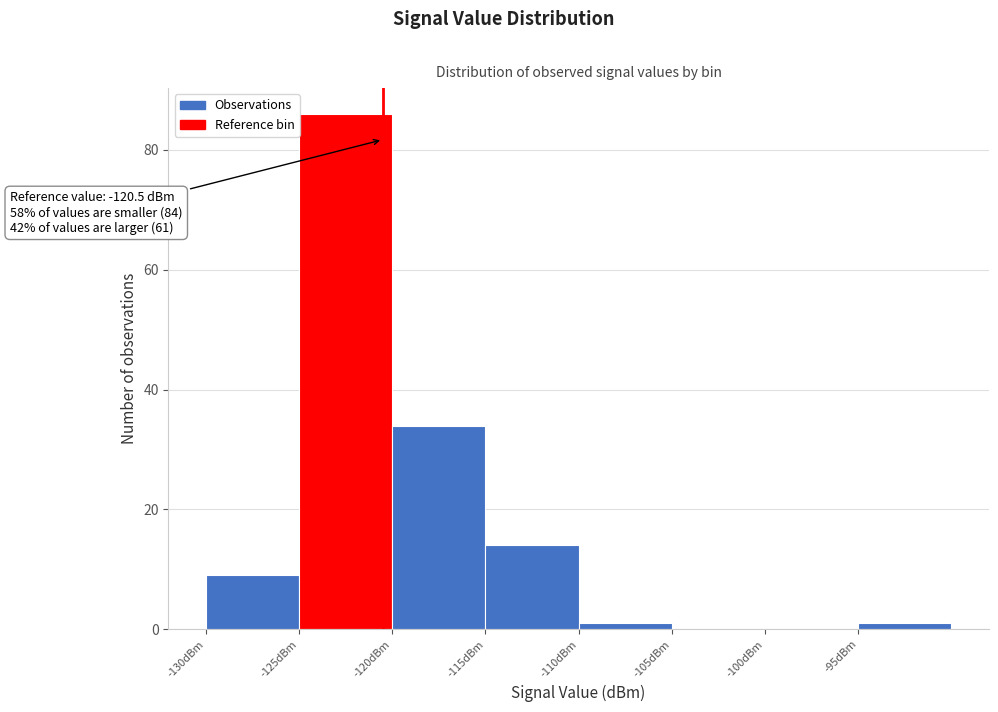

Which range on the x-axis has the tallest bar?

-125 to -120